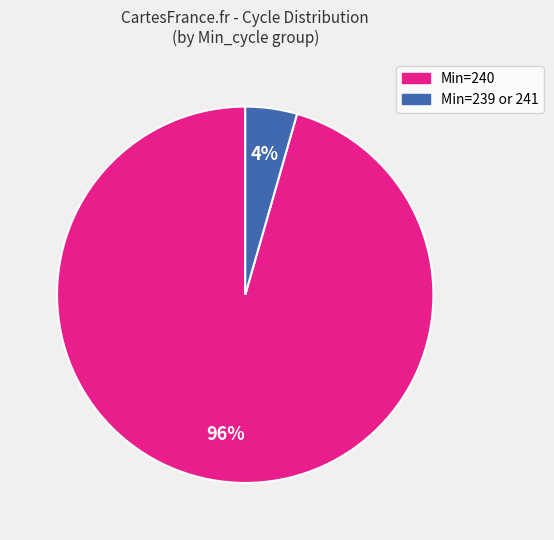

How many segments does this pie chart have?

2